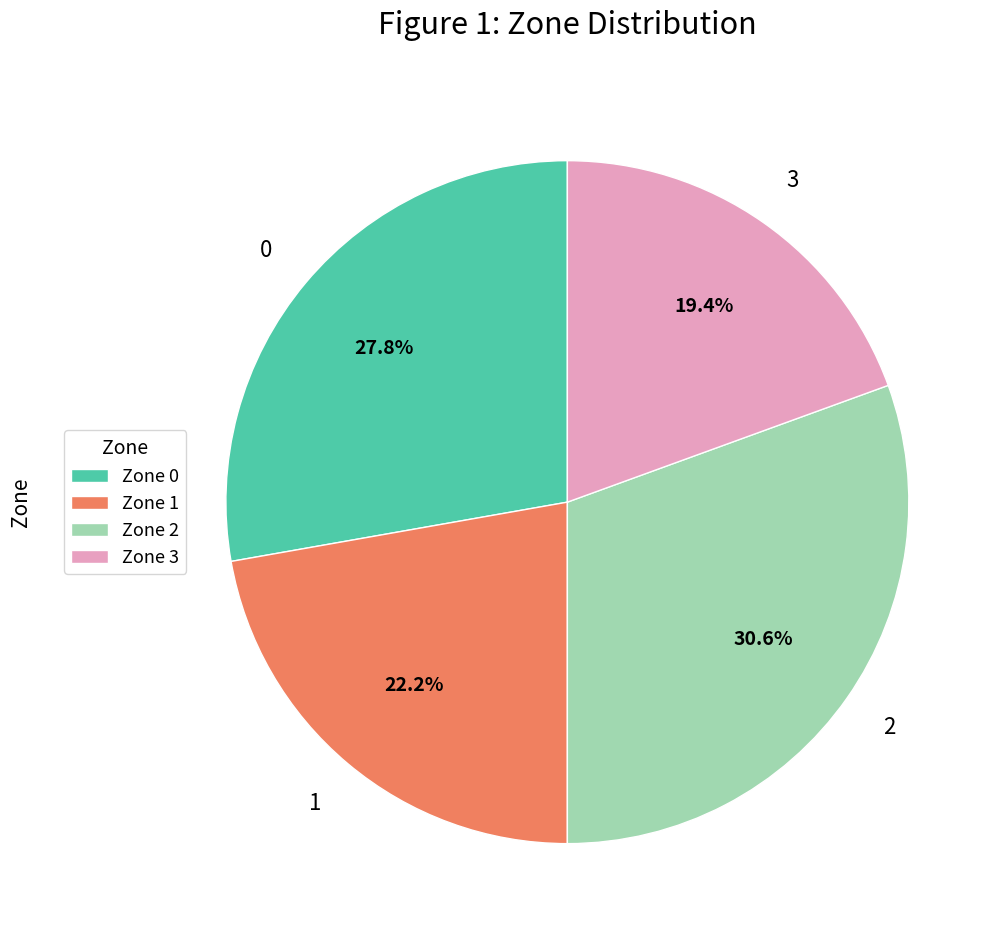

What is the total percentage of Zone 3 and Zone 2?

50.0%